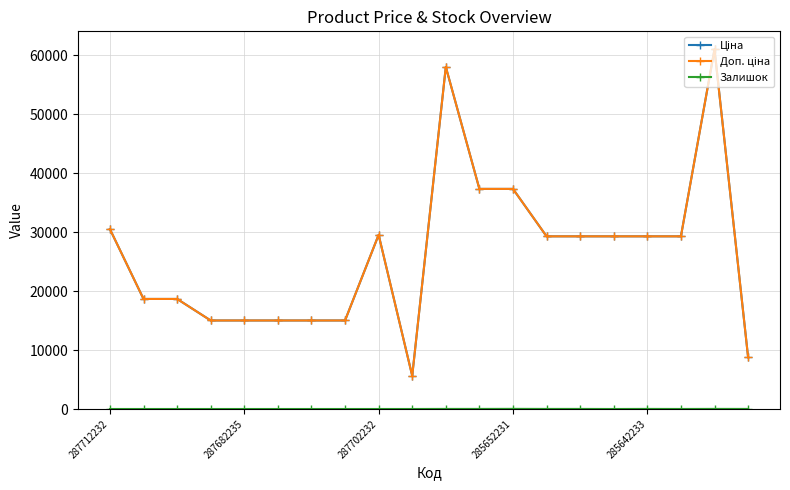

Does the chart have visible grid lines?

Yes